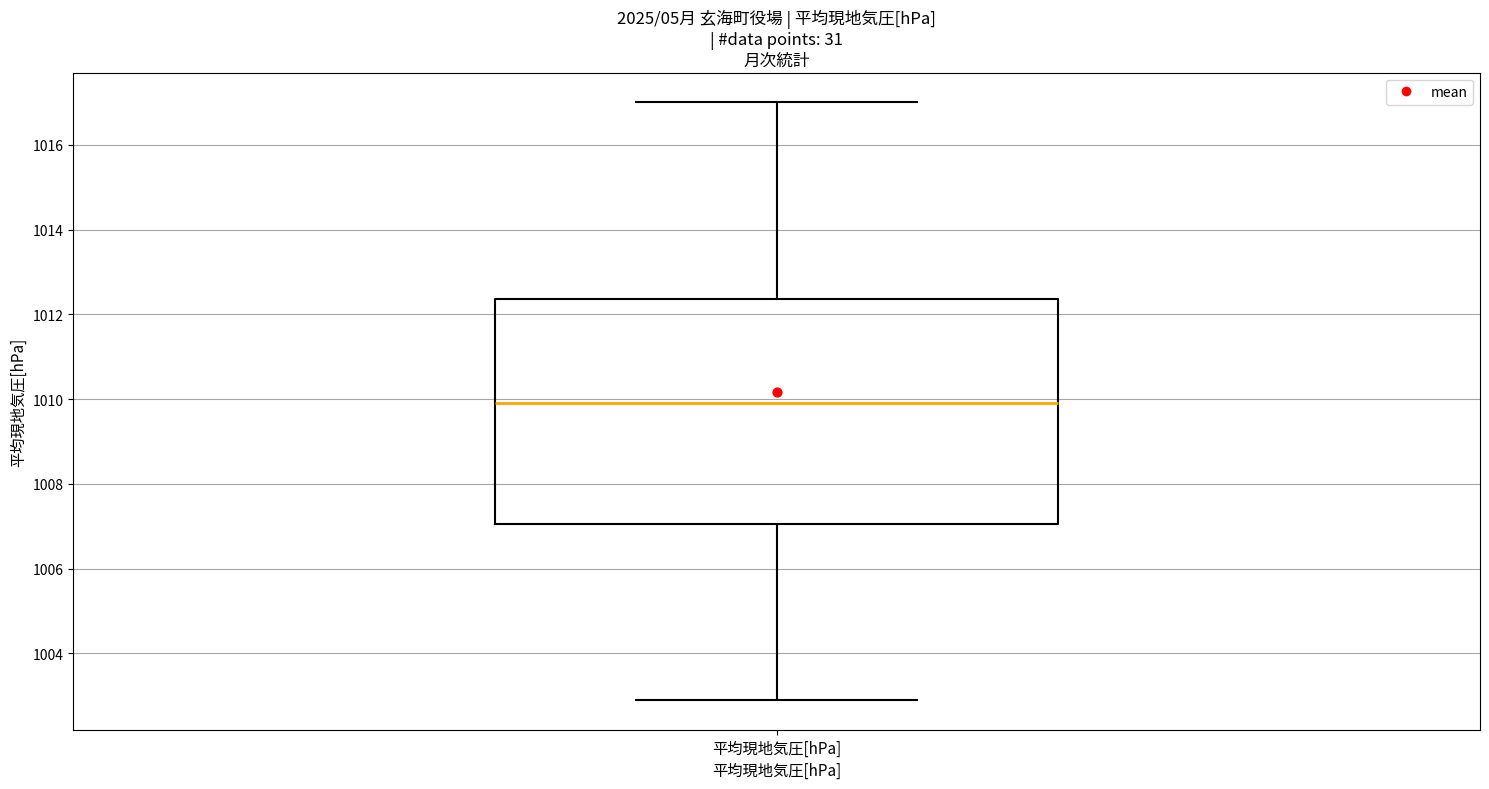

Read this box plot against the y-axis: the position of the median line, the range covered by the box, and the ends of both whiskers. The values are not printed on the chart, so give them approximately, as read against the axis.

median 1010.0, box 1007.0 to 1012.4, whiskers 1003.0 to 1017.0